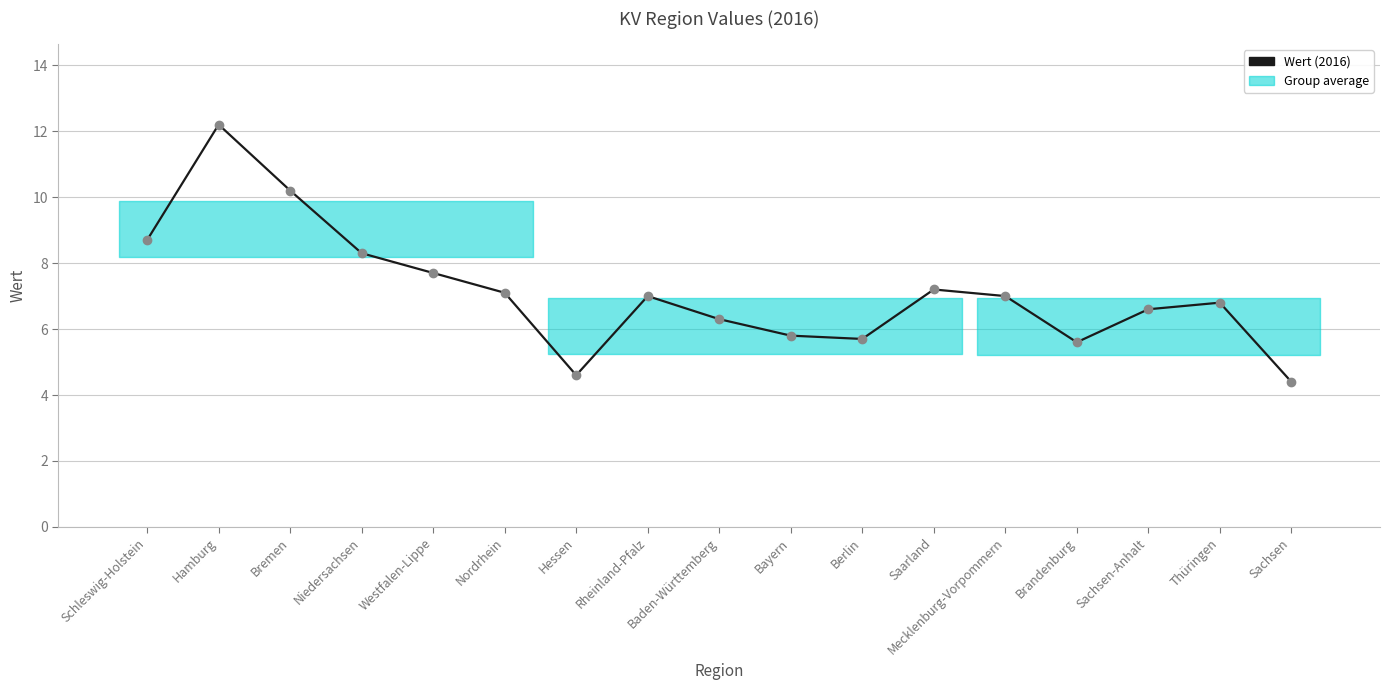

Where does the data first go above 7?

Schleswig-Holstein